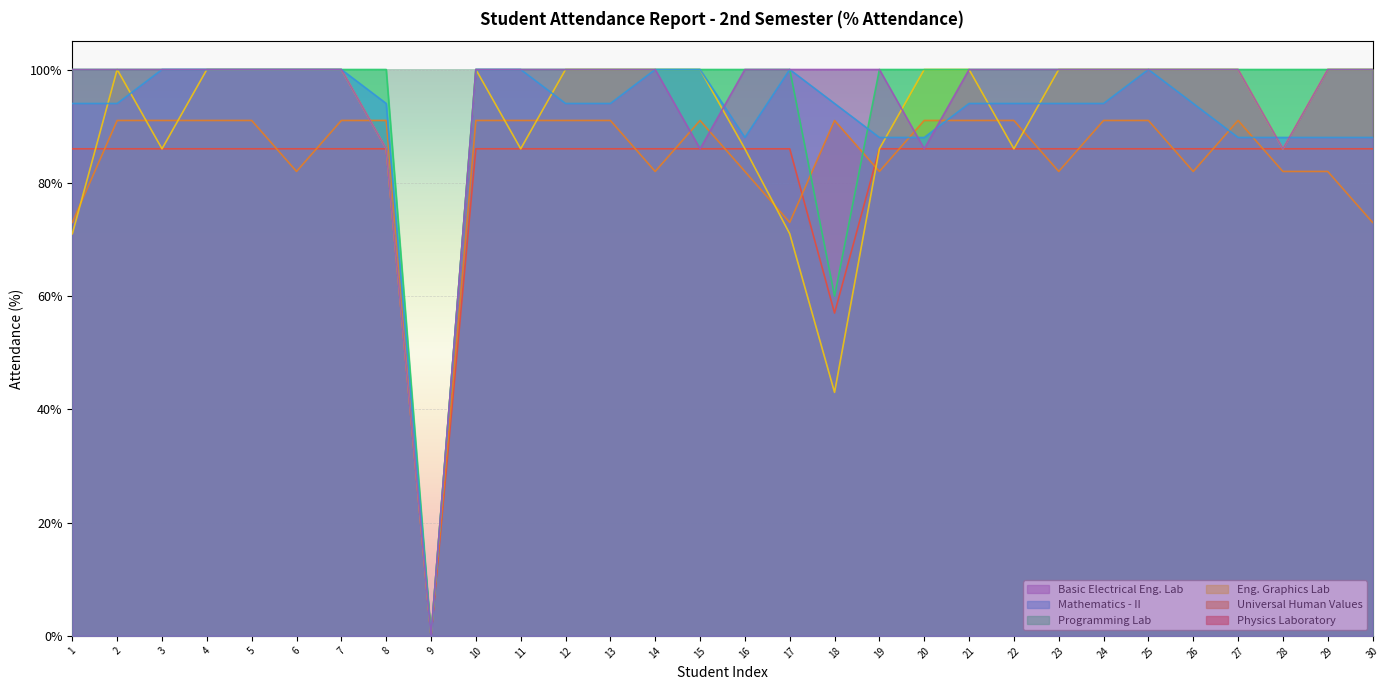

At which label does Eng. Graphics Lab reach its peak?

2